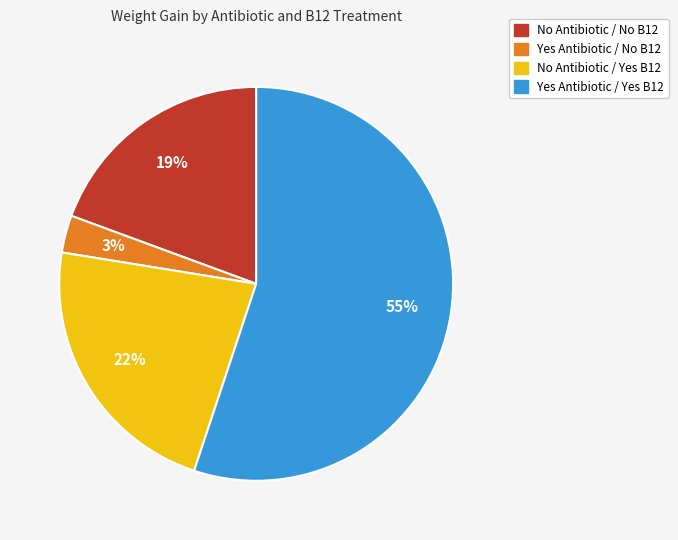

Do No Antibiotic / No B12 and No Antibiotic / Yes B12 together represent more than half of the pie?

No